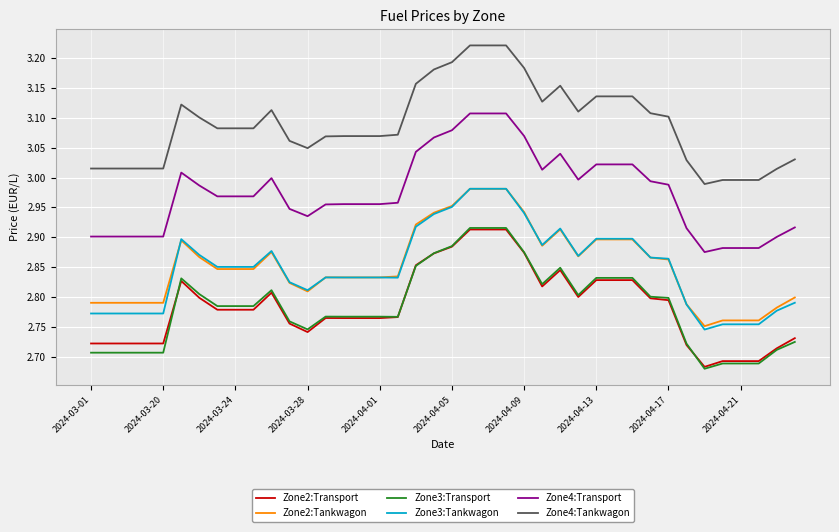

What is the sum of all Zone3:Tankwagon values?

114.0